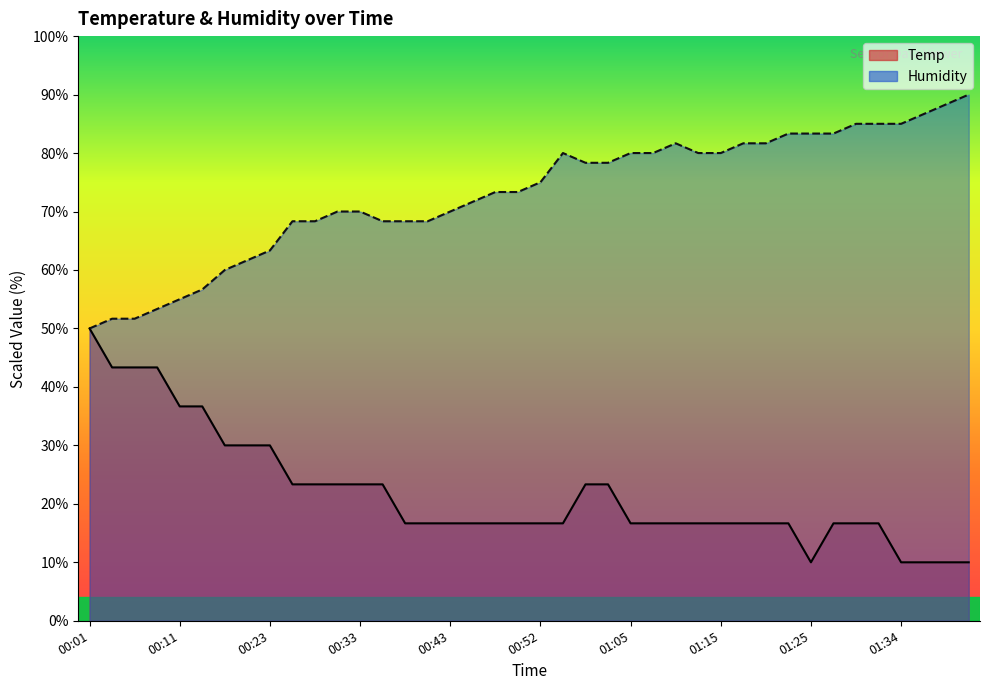

What is the value of the Humidity point at the 19th from the left?

73.3